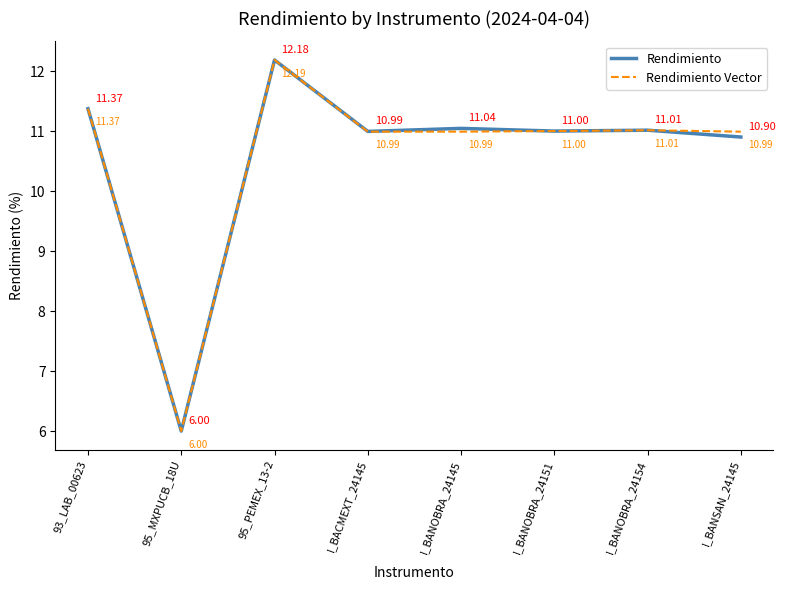

What is the sum of the Rendimiento Vector values at I_BACMEXT_24145 and I_BANSAN_24145?

22.0